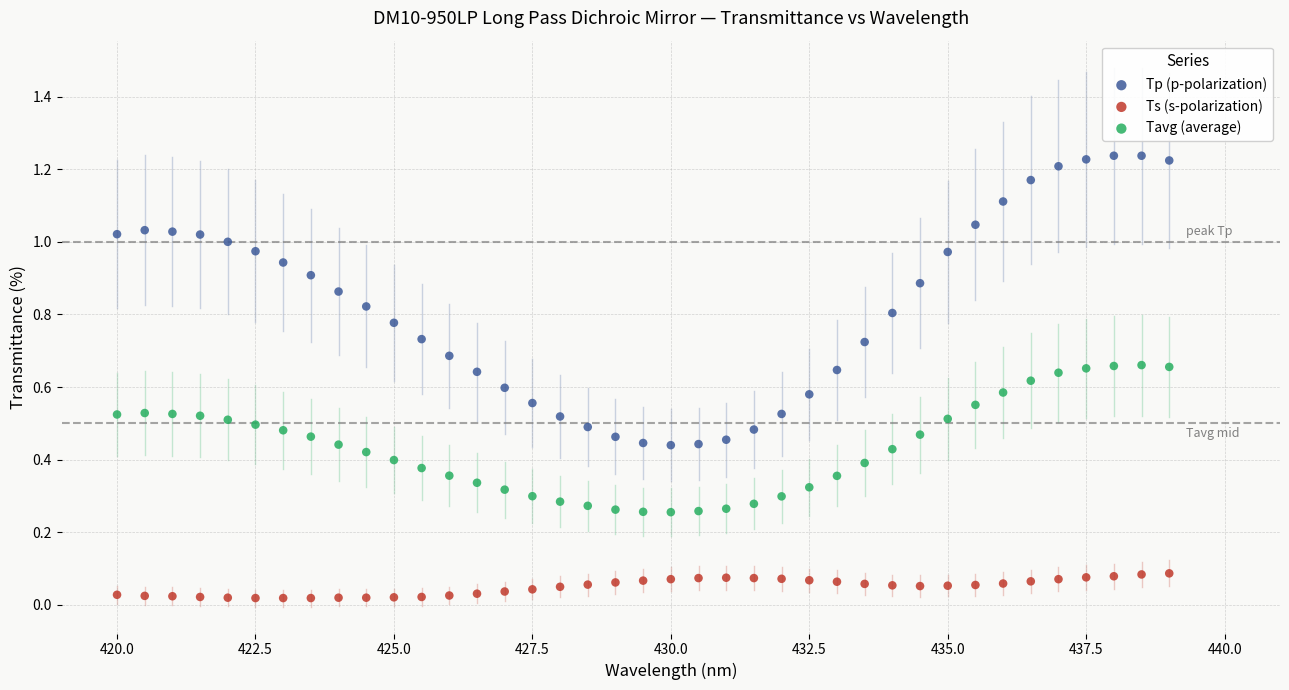

What is the X range (max minus min) for the scatter plot?

19.0